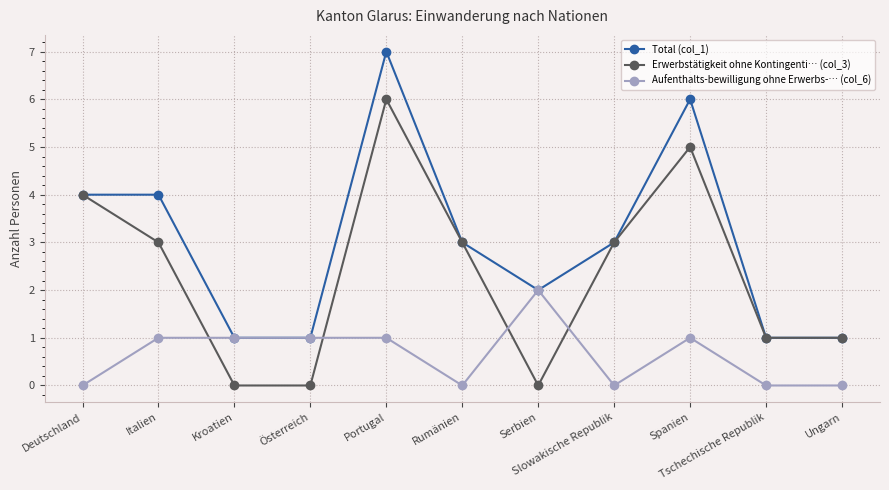

What is the difference between the highest and lowest values at Rumänien?

3